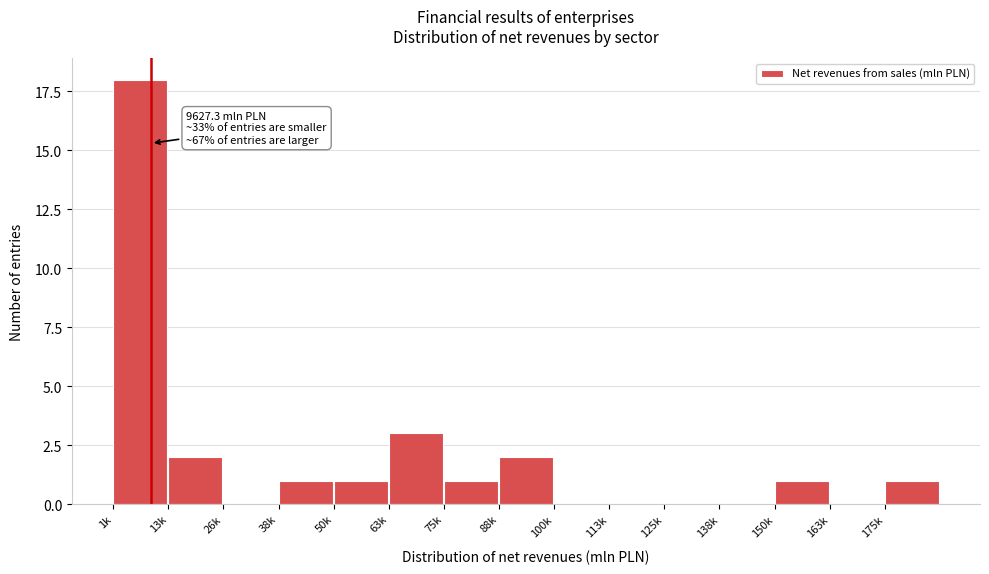

Reading left to right, list all the values displayed in this chart.

1k=18	13k=2	26k=0	38k=1	50k=1	63k=3	75k=1	88k=2	100k=0	113k=0	125k=0	138k=0	150k=1	163k=0	175k=1